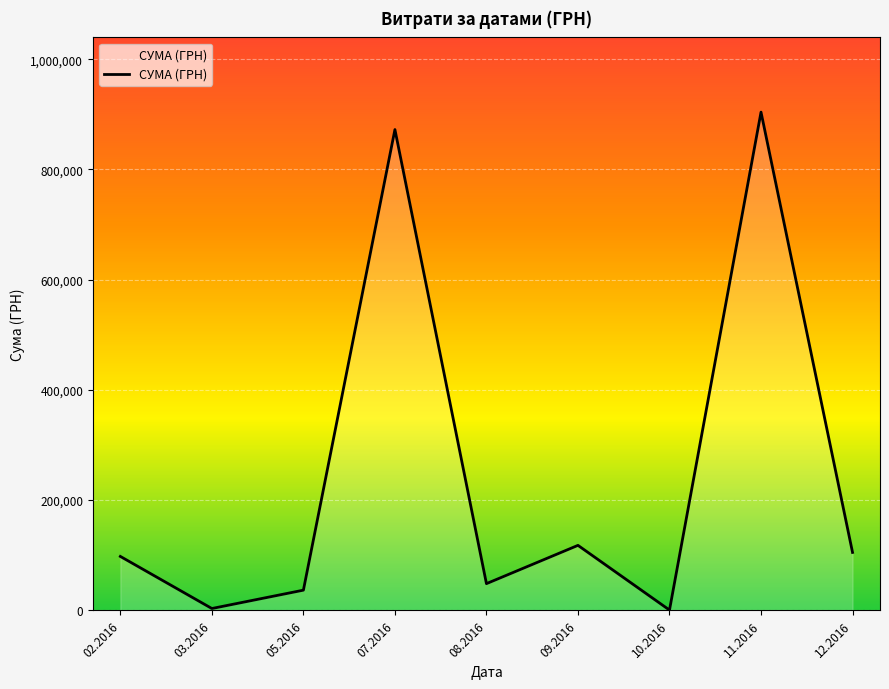

Does the chart have visible grid lines?

Yes